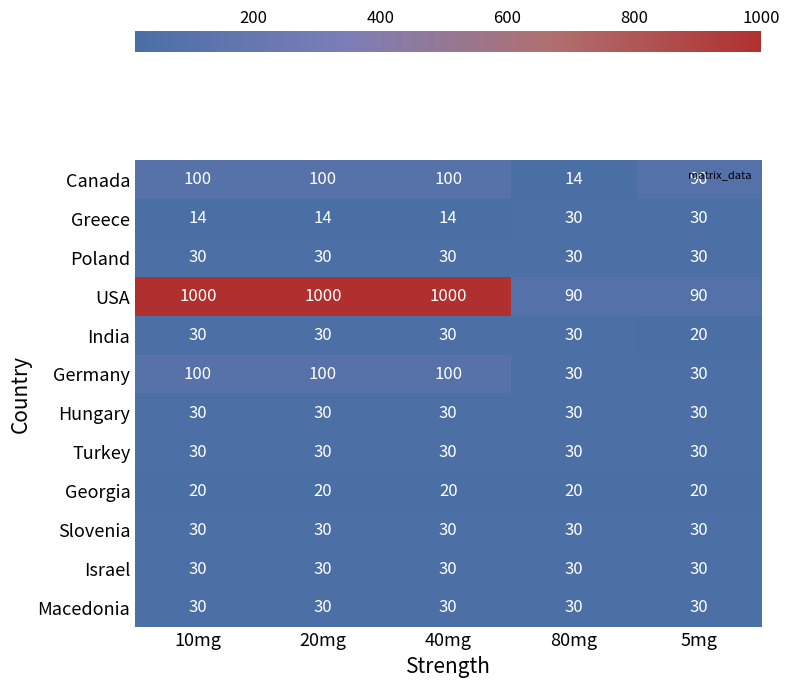

The value of Poland at 80mg is 30. True or false?

True